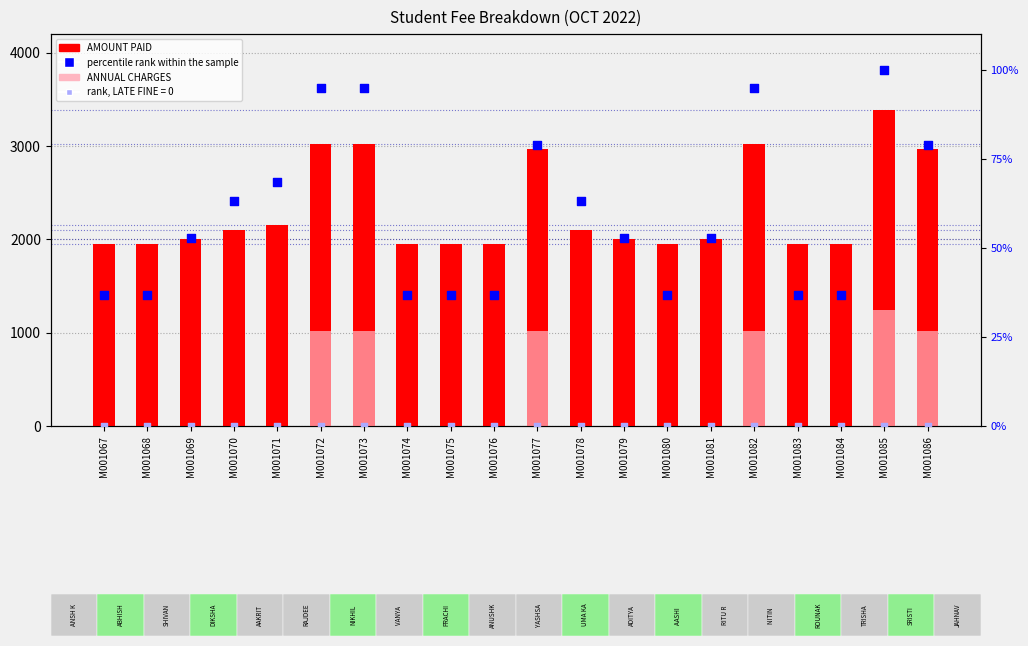

At how many categories does at least one series exceed 2606?

6